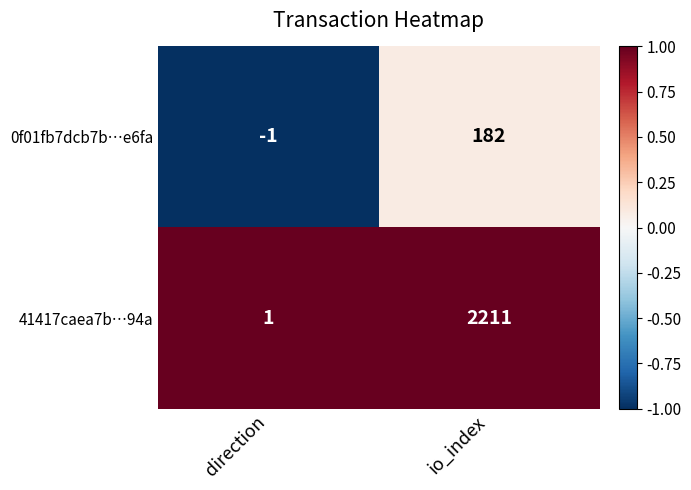

List the series in order of their peak value, highest first.

41417caea7b…94a, 0f01fb7dcb7b…e6fa